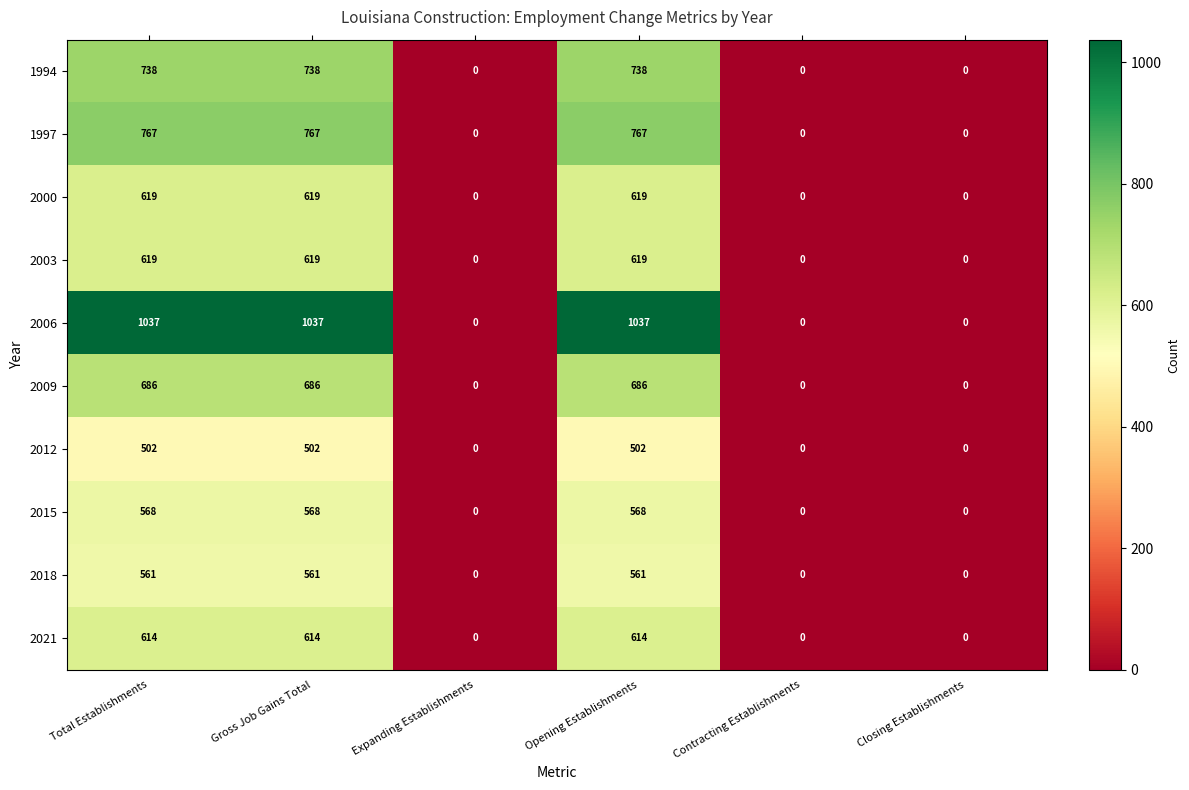

True or false: 2003 has a value of 992 at Opening Establishments.

False